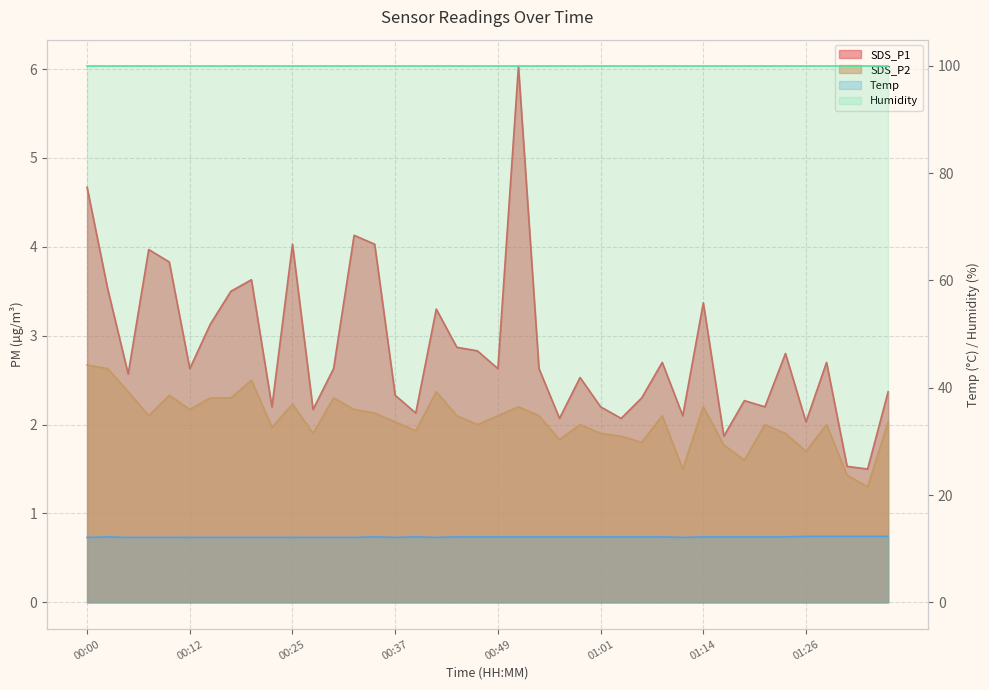

What is the highest value of the SDS_P1 series?

6.0